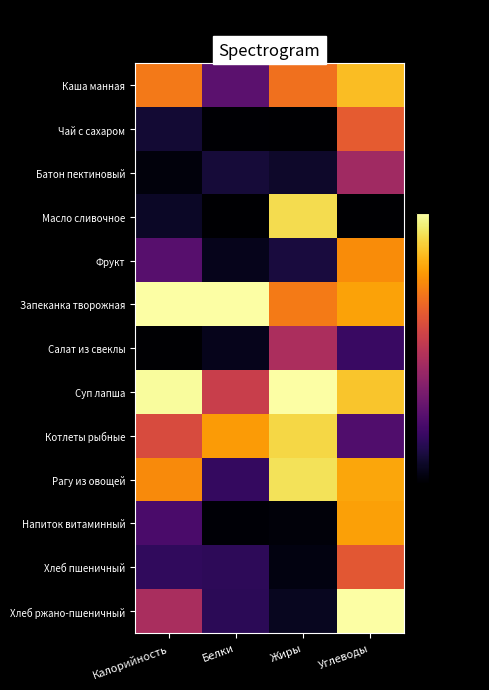

At Калорийность, list the series in order from largest to smallest.

Запеканка творожная, Суп лапша, Рагу из овощей, Каша манная, Котлеты рыбные, Хлеб ржано-пшеничный, Фрукт, Напиток витаминный, Хлеб пшеничный, Чай с сахаром, Масло сливочное, Батон пектиновый, Салат из свеклы